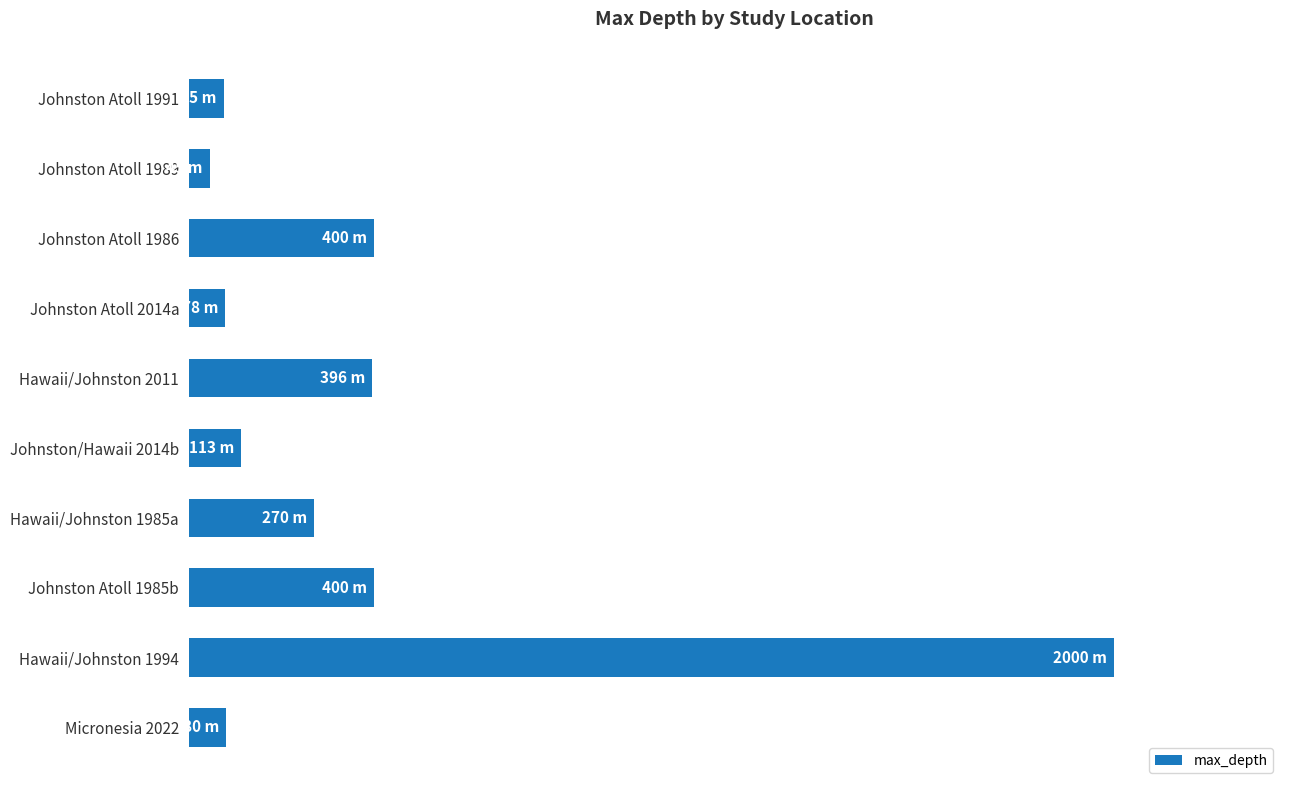

Are the bars horizontal?

Yes